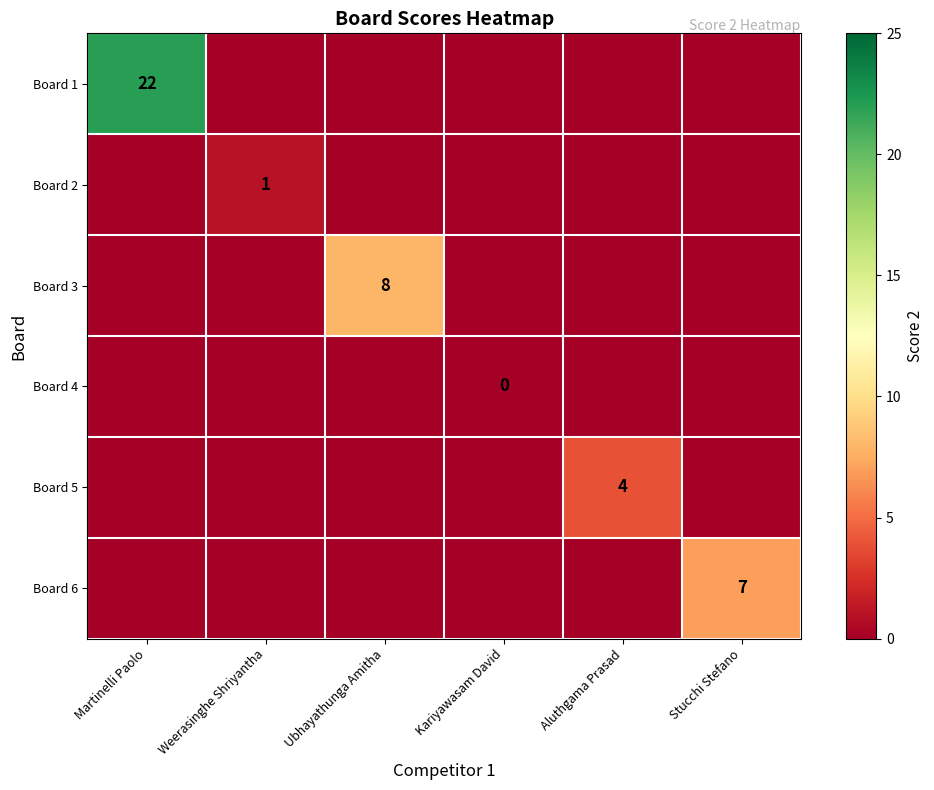

What is the smallest value displayed?

-1